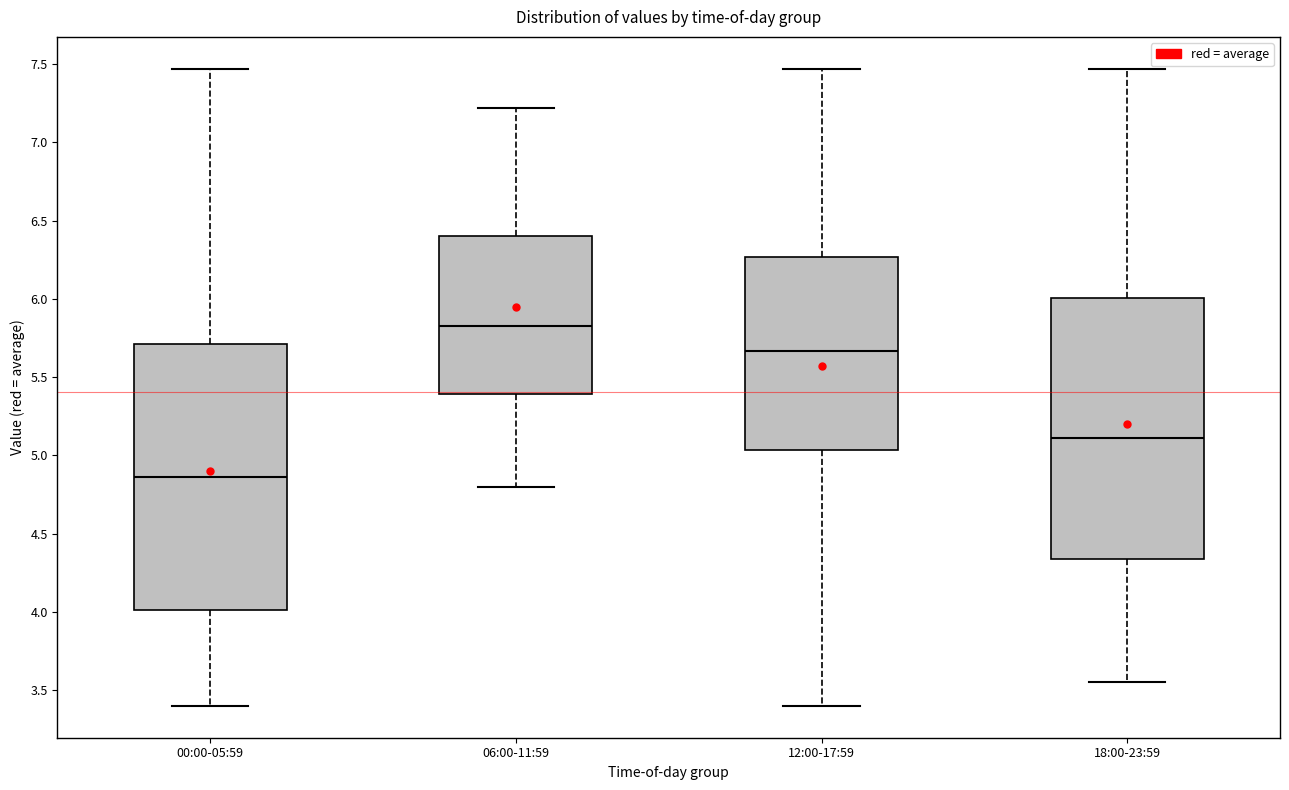

Which box's median line is the lowest?

00:00-05:59